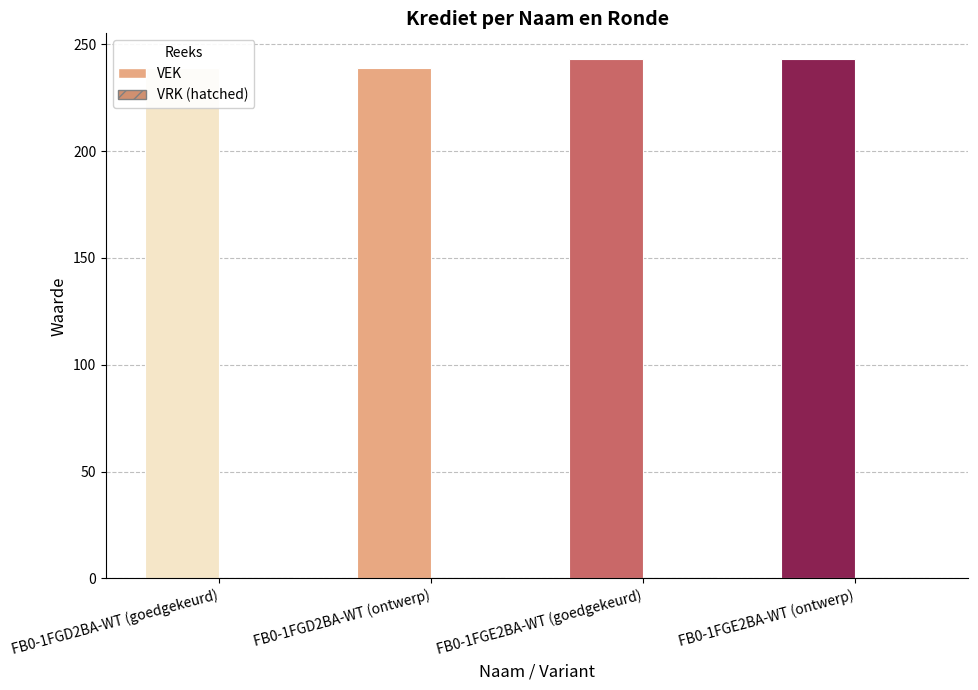

List the series in order of their overall mean, lowest first.

VRK, VEK